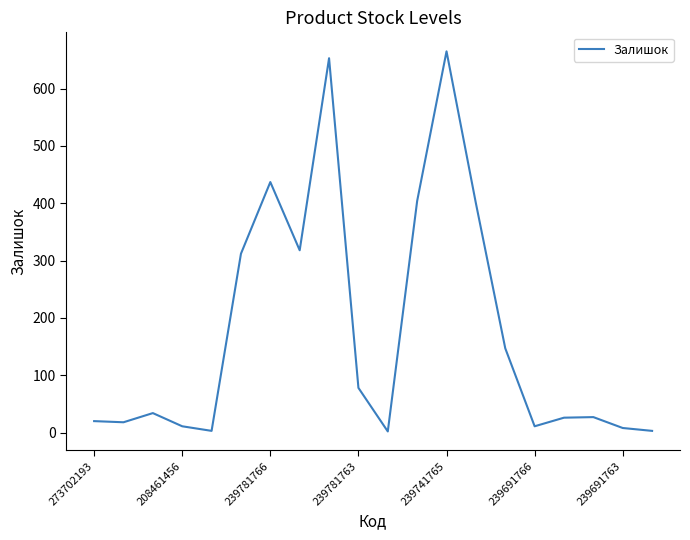

What is the greatest value displayed?

665